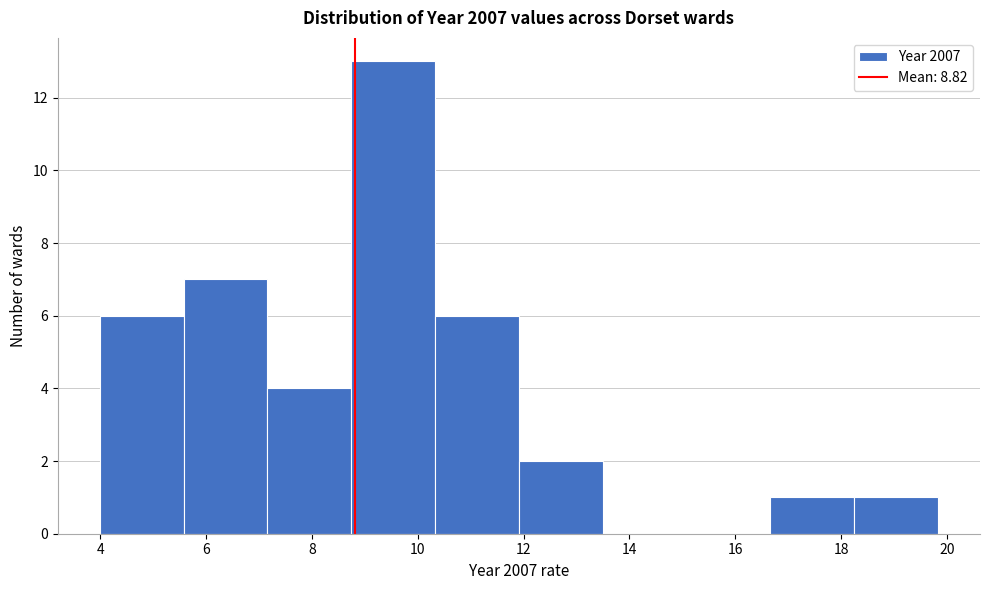

Reading left to right, list every bar in this chart as the range it spans on the x-axis followed by its height. Neither the bar edges nor the heights are printed on the chart, so give them approximately, as read against the axes.

4.0 to 5.6: 6
5.6 to 7.2: 7
7.2 to 8.8: 4
8.8 to 10.4: 13
10.4 to 12.0: 6
12.0 to 13.4: 2
13.4 to 15.0: 0
15.0 to 16.6: 0
16.6 to 18.2: 1
18.2 to 19.8: 1